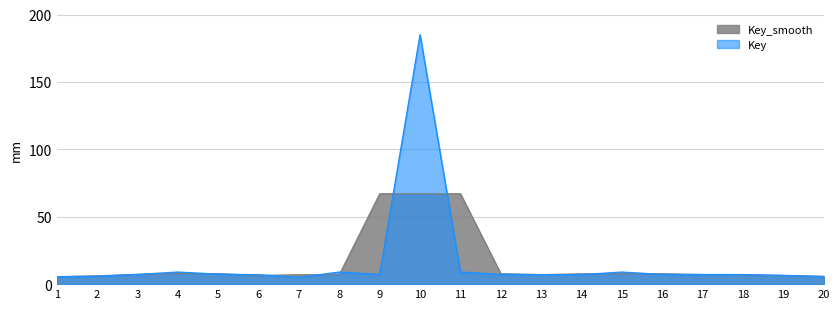

At which category does the data reach its first local valley?

7